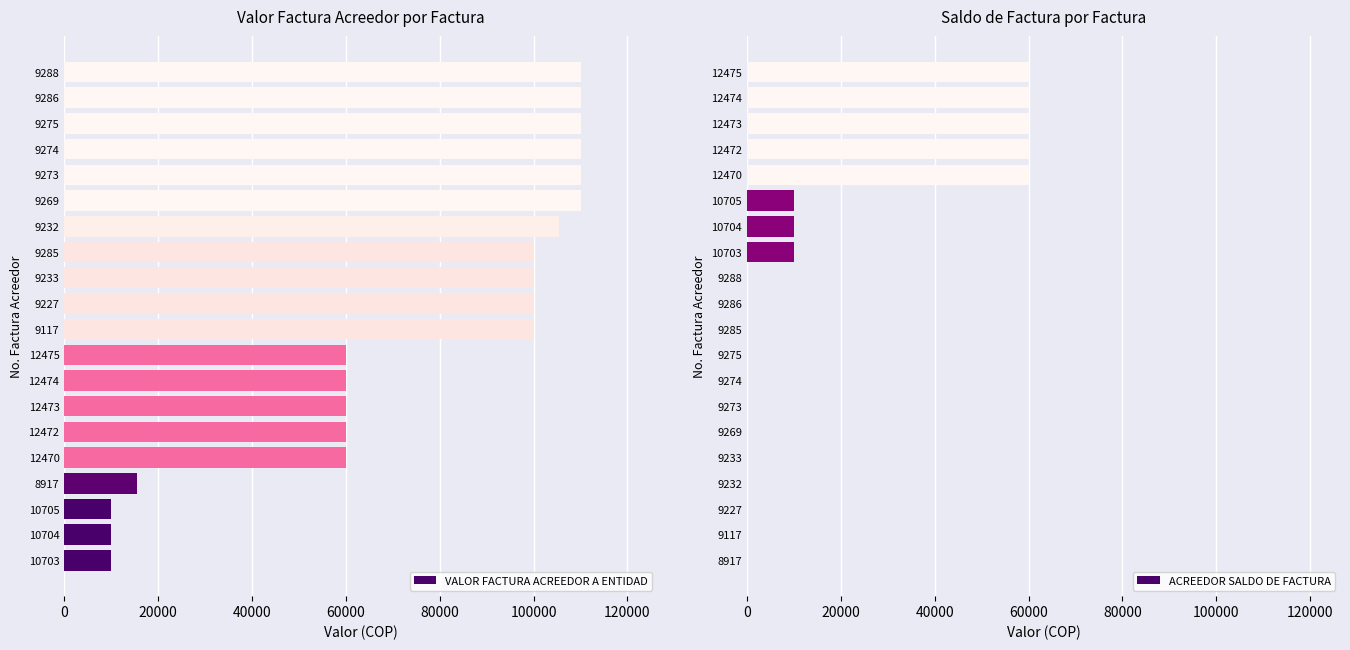

How many values in the VALOR FACTURA ACREEDOR A ENTIDAD series exceed 100000?

7